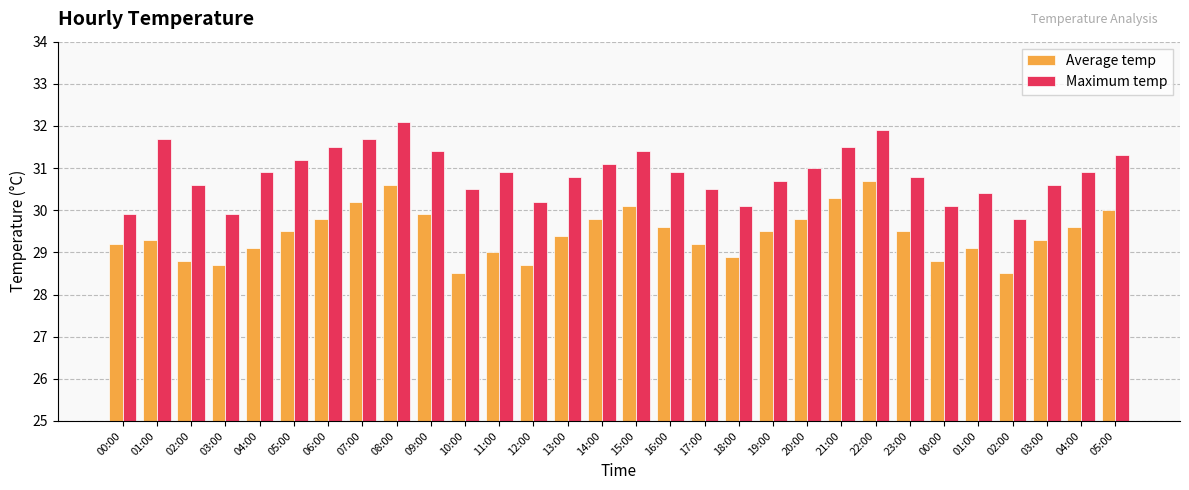

What is the value of the Average temp bar at the 17th from the left?

29.6